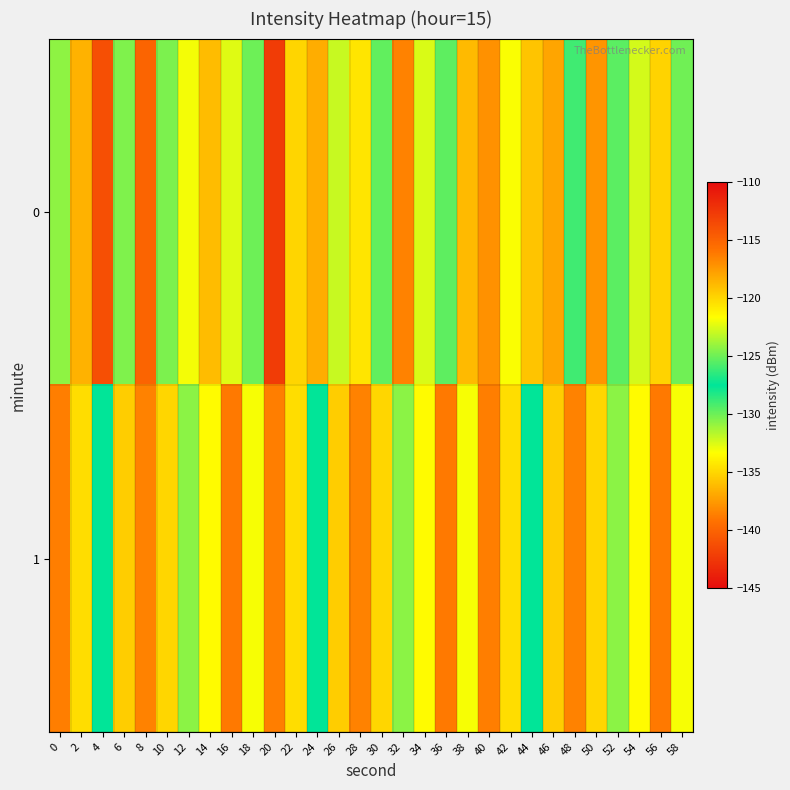

List the series in order of their overall mean, highest first.

1, 0